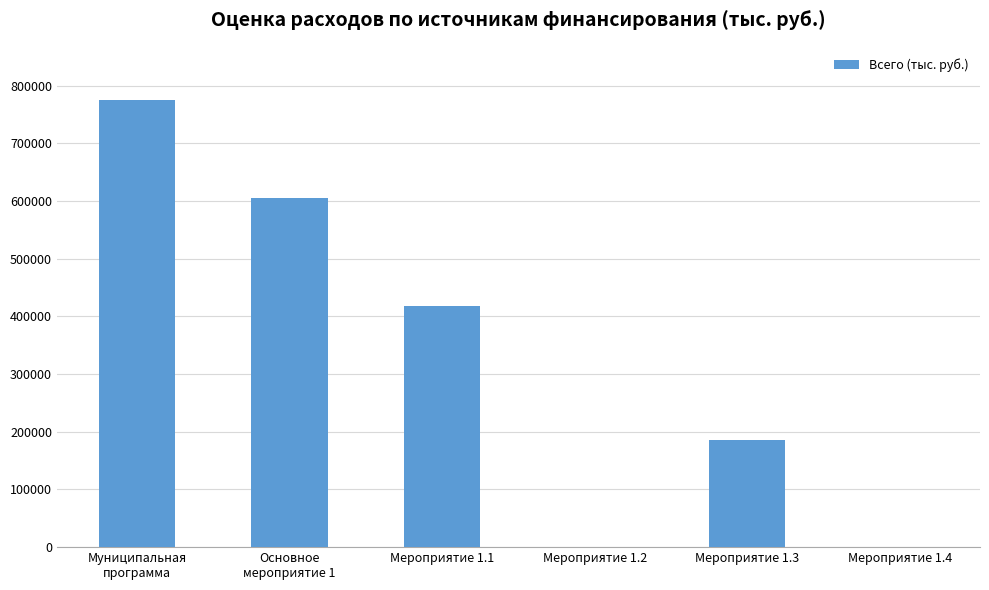

What is the approximate value at Мероприятие 1.4?

21.4